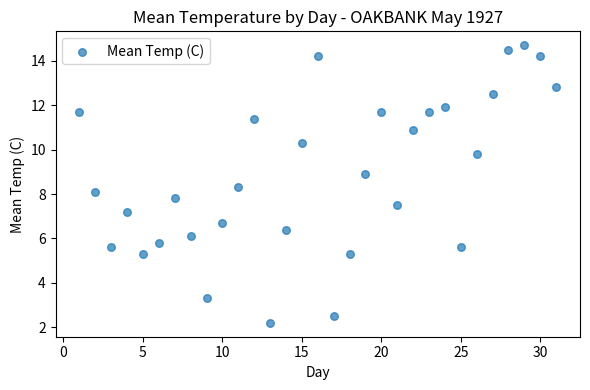

What is the range of X values (max minus min)?

30.0